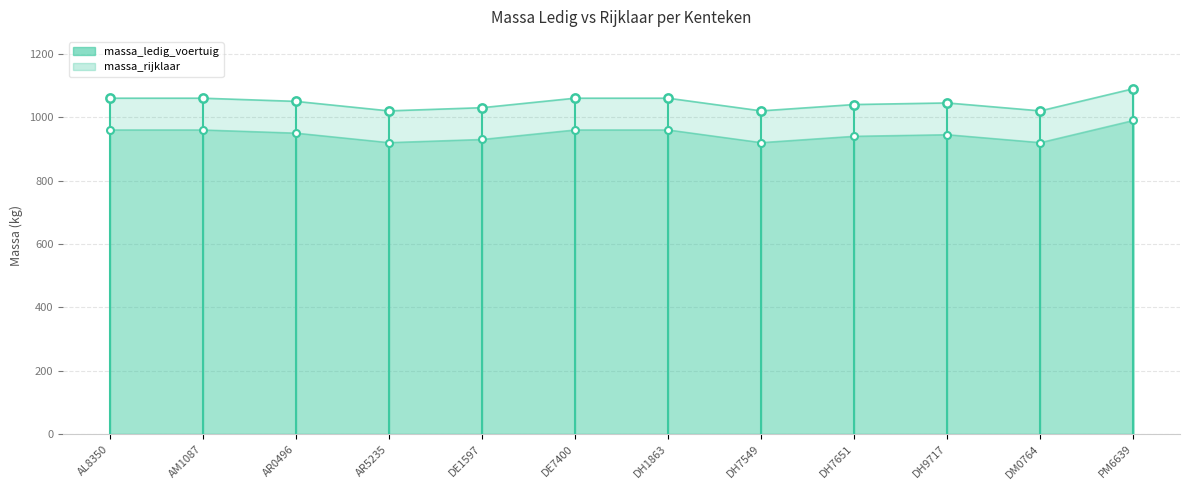

In massa_rijklaar, how many points are lower than both neighbors (excluding endpoints)?

3